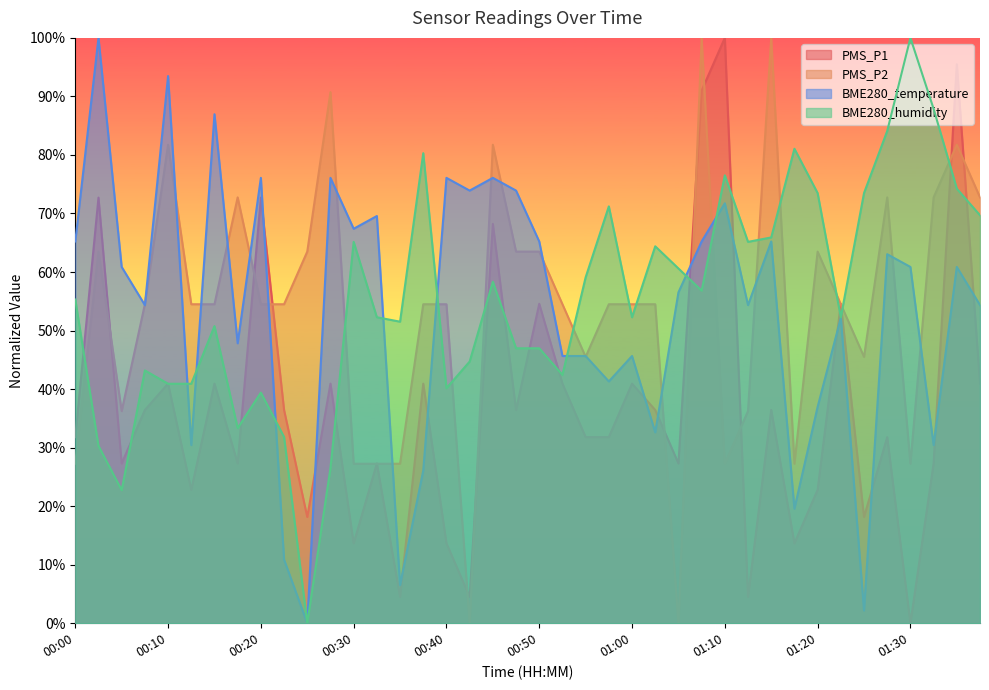

What is the label of the 1st point from the left?

00:00